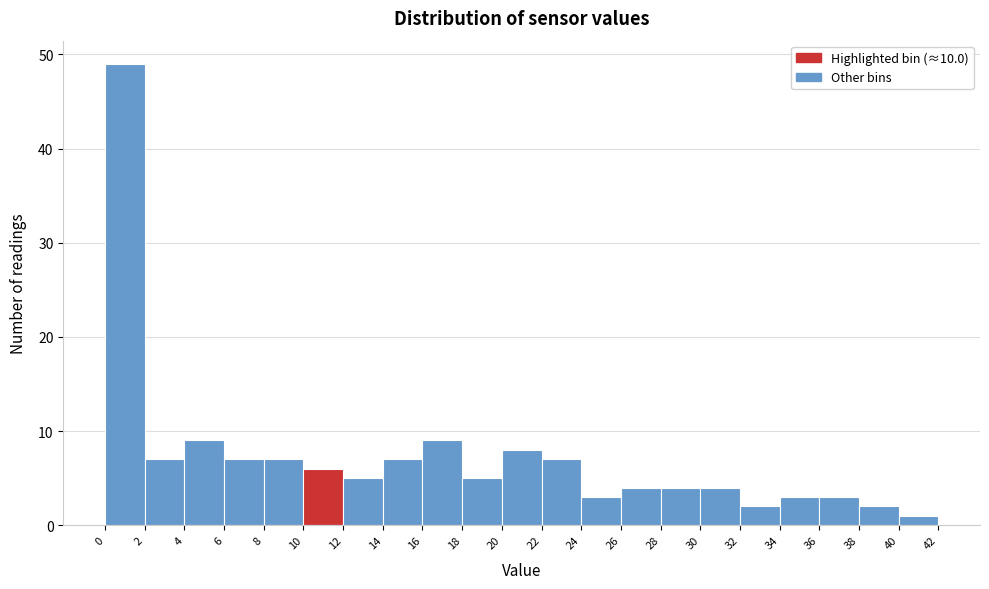

Reading left to right, transcribe this chart: for each bar, give the range it covers on the x-axis and its height. The values are not printed on the chart, so give them approximately, as read against the axis.

0 to 2: 49
2 to 4: 7
4 to 6: 9
6 to 8: 7
8 to 10: 7
10 to 12: 6
12 to 14: 5
14 to 16: 7
16 to 18: 9
18 to 20: 5
20 to 22: 8
22 to 24: 7
24 to 26: 3
26 to 28: 4
28 to 30: 4
30 to 32: 4
32 to 34: 2
34 to 36: 3
36 to 38: 3
38 to 40: 2
40 to 42: 1